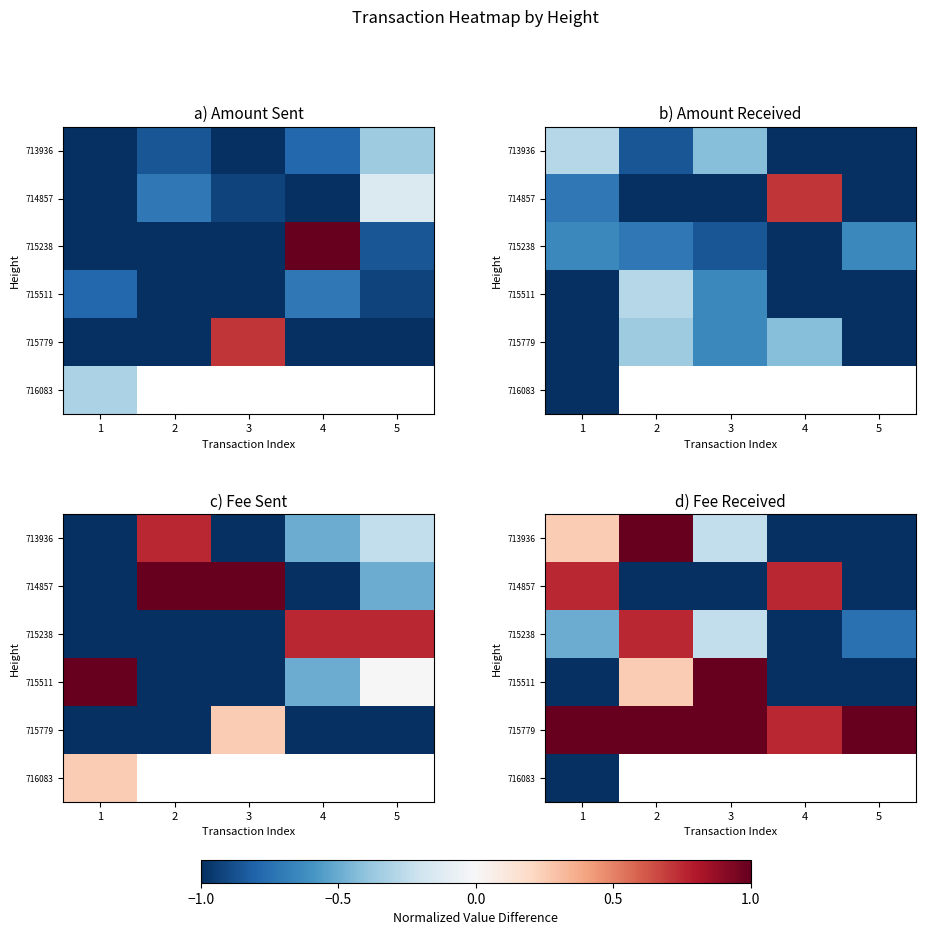

What is the difference between the highest and lowest values at 2?

0.1